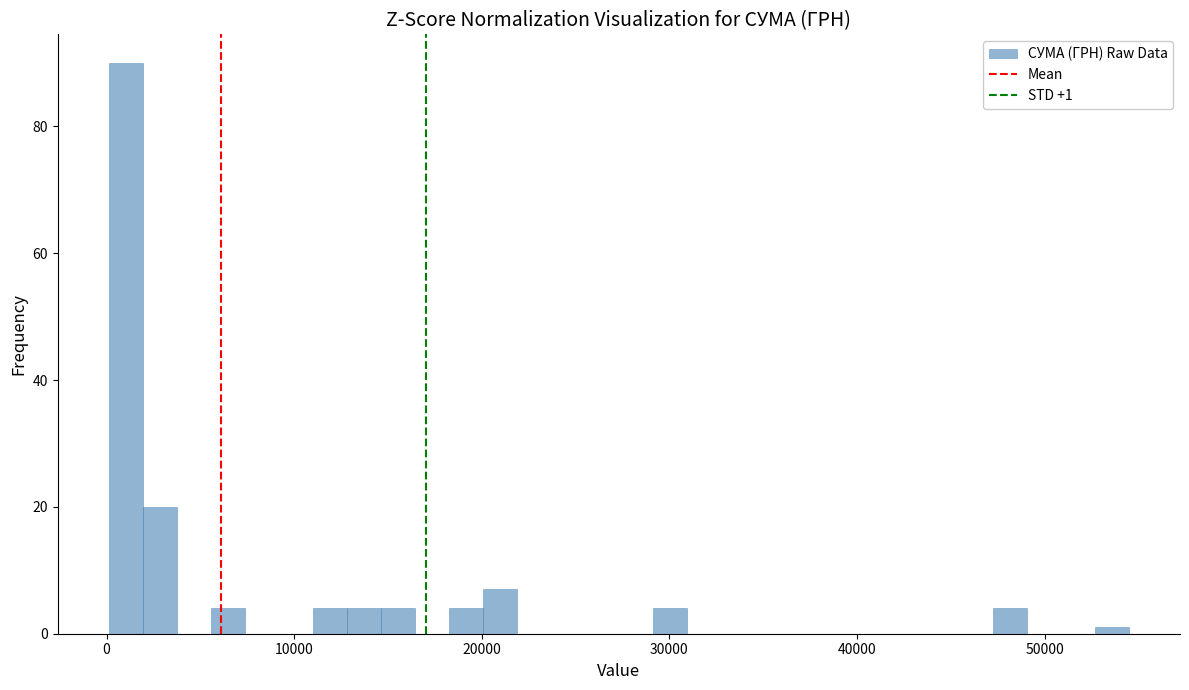

Read against the x-axis, roughly where is the centre of the tallest bar?

1000